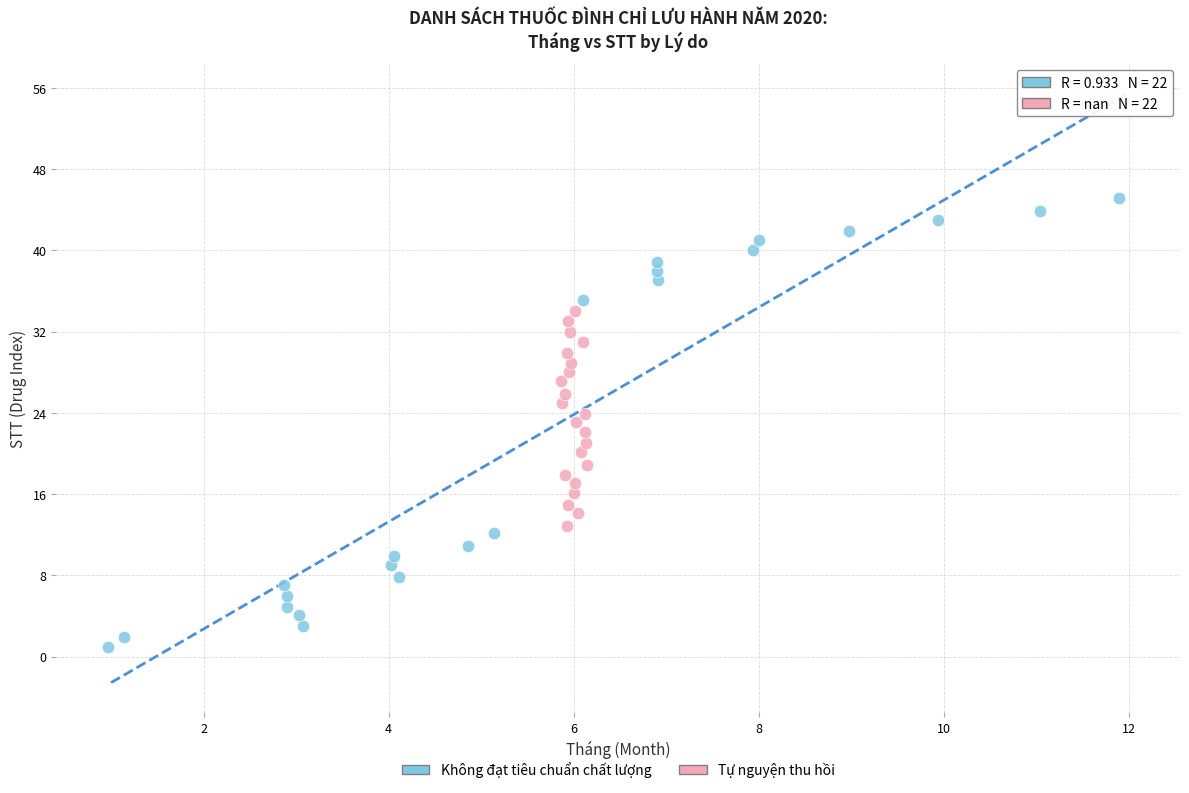

Which series contains the highest Y value?

Không đạt tiêu chuẩn chất lượng